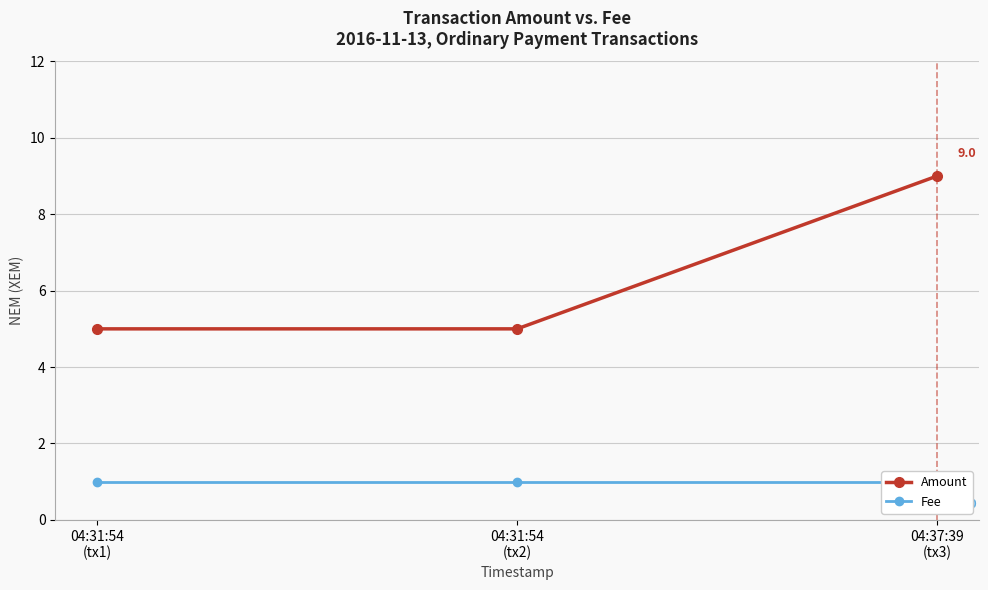

What is the difference between the Amount values at 04:37:39
(tx3) and 04:31:54
(tx1)?

4